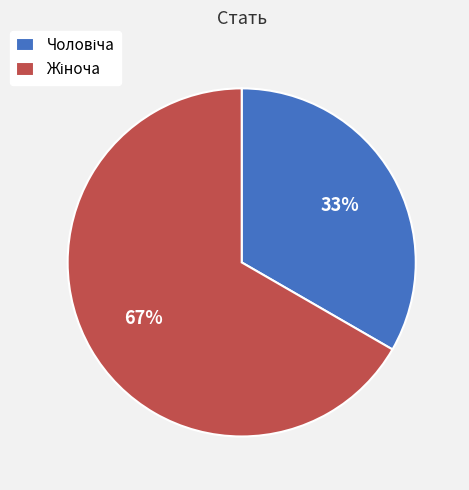

To the nearest percent, what is the average slice percentage?

50%